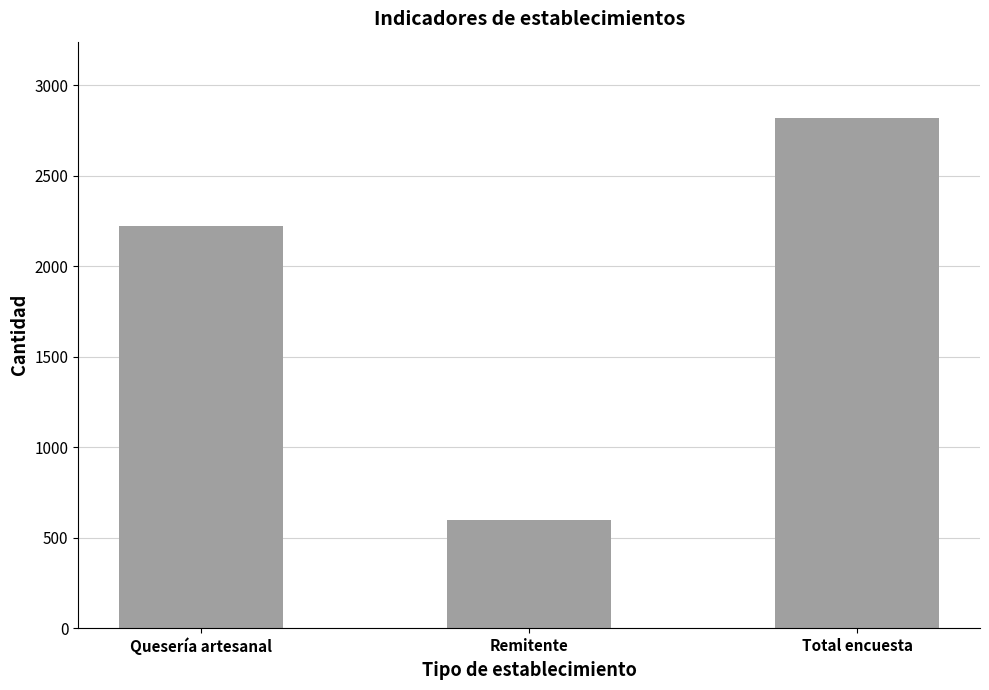

Reading right to left, extract all data points from this chart.

2819.0	598.0	2221.0